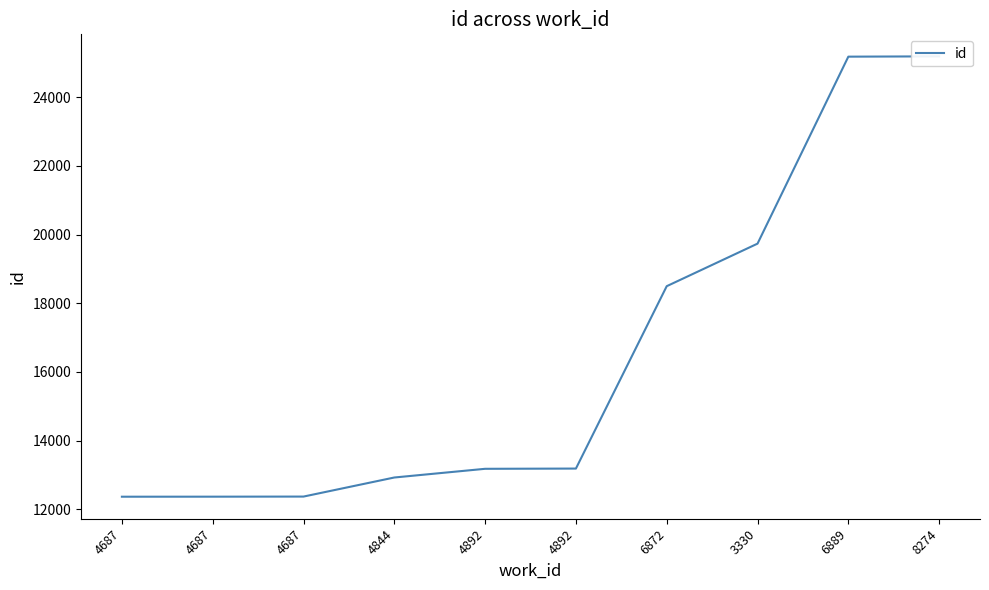

At which label does the data first exceed 13189?

6872